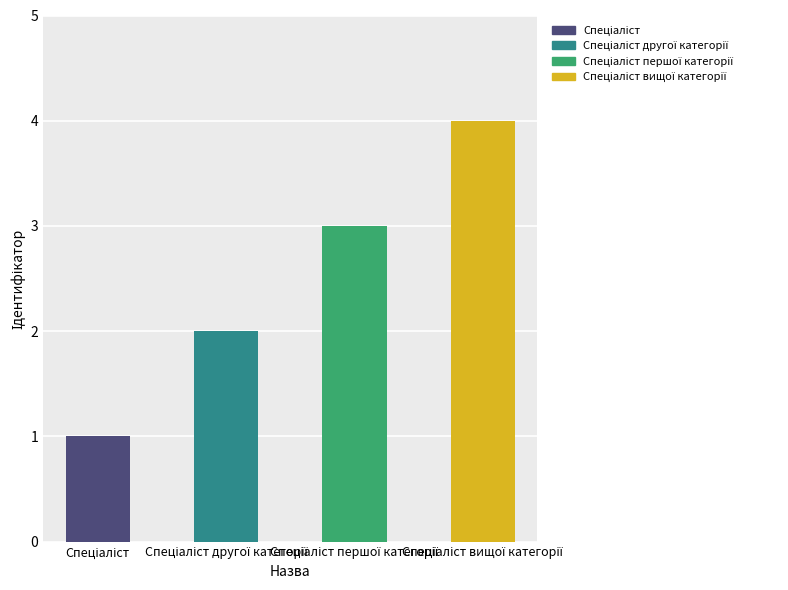

Reading right to left, transcribe all the data shown in this chart.

4	3	2	1